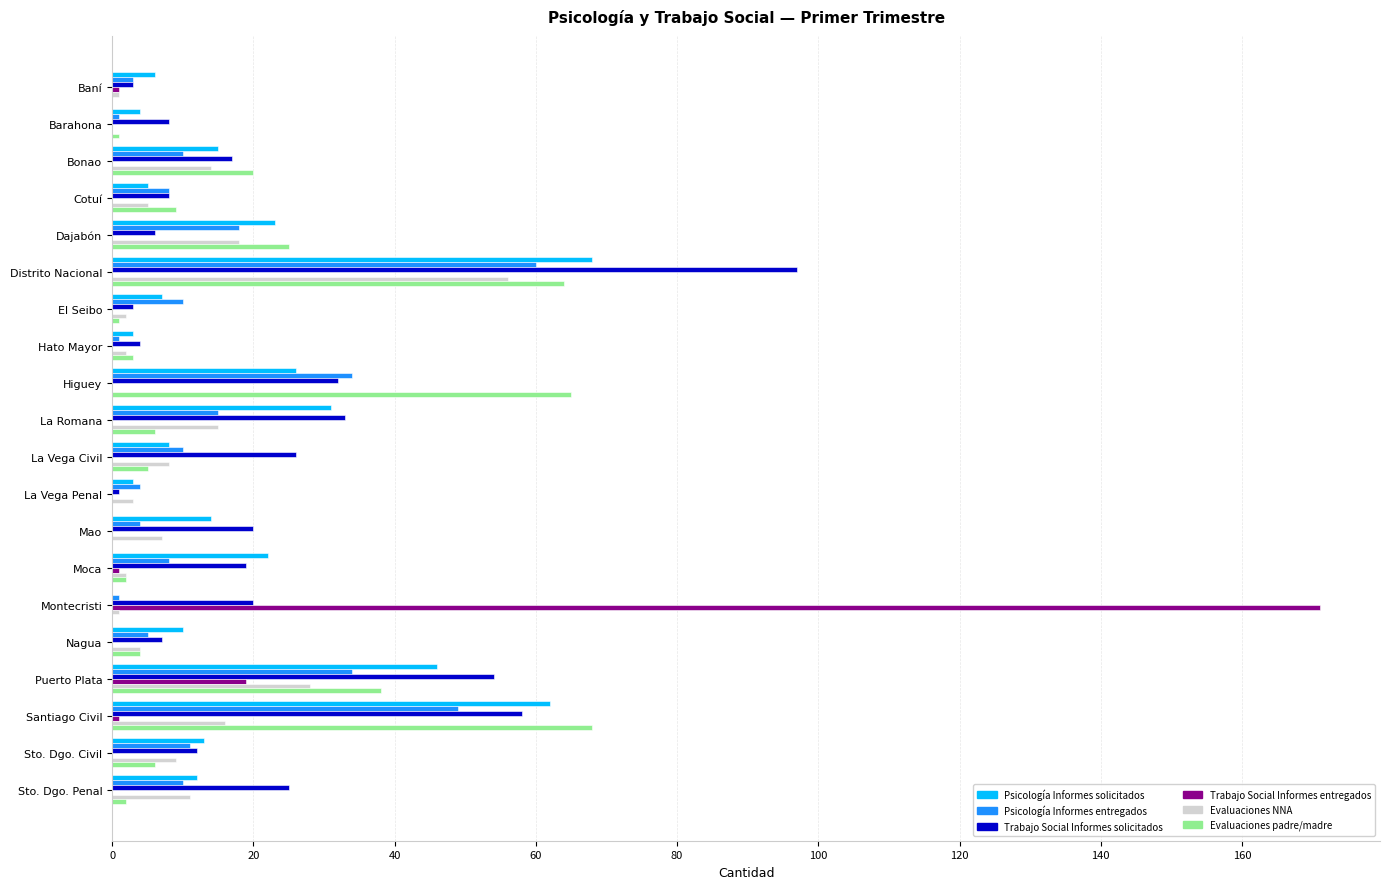

What is the average value of the Psicología Informes entregados series?

15